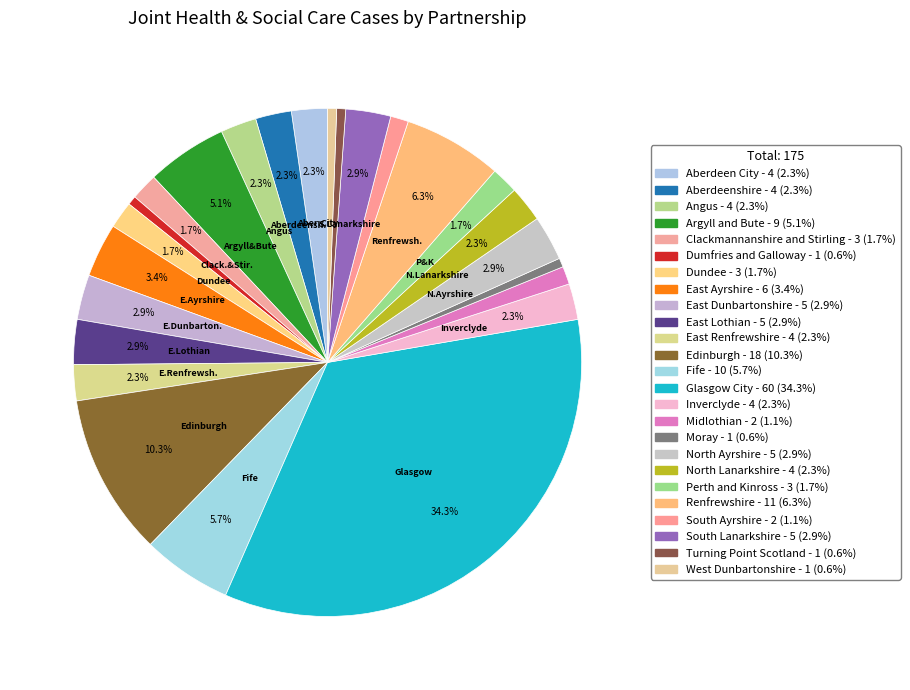

Count the number of slices in the pie.

25